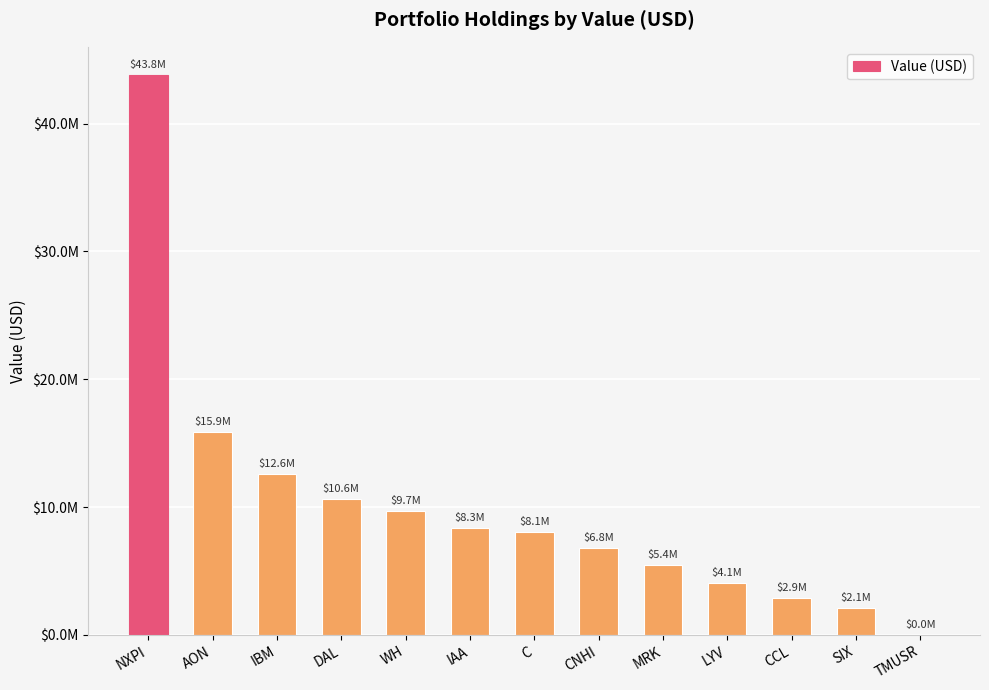

What is the maximum value shown in the chart?

43823000